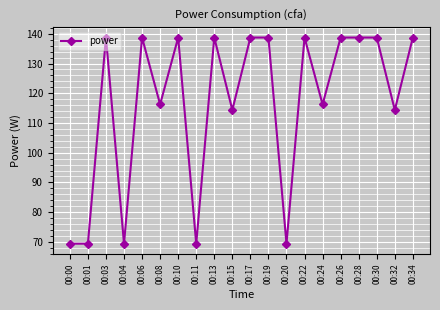

The chart shows a value of 40.6 at 00:17. True or false?

False